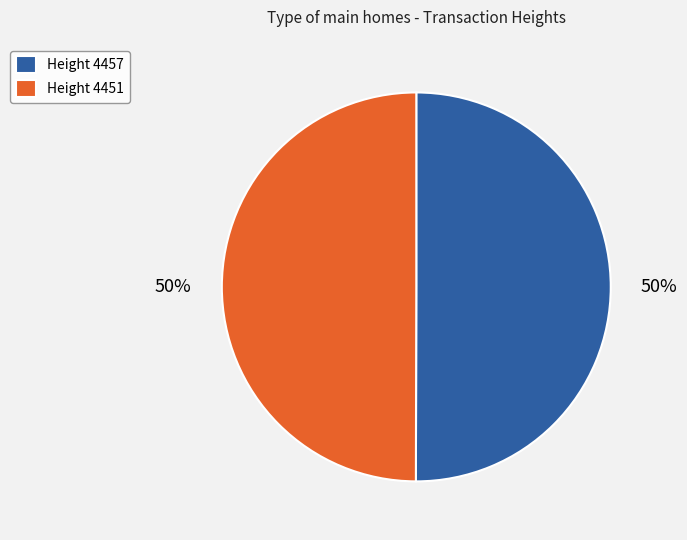

To the nearest percent, what percentage of the pie is Height 4451?

50%